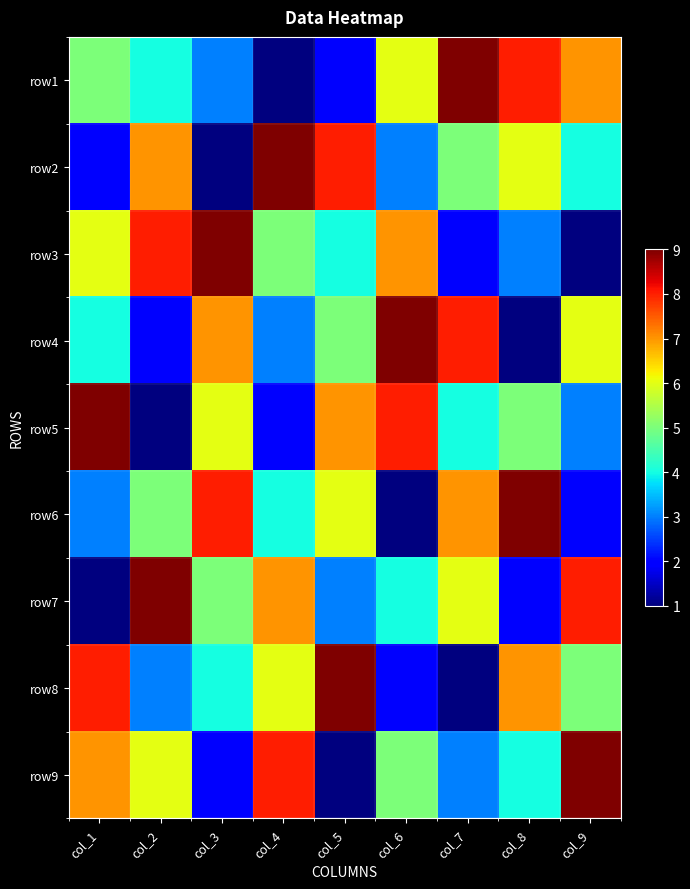

How many series are shown in this chart?

9